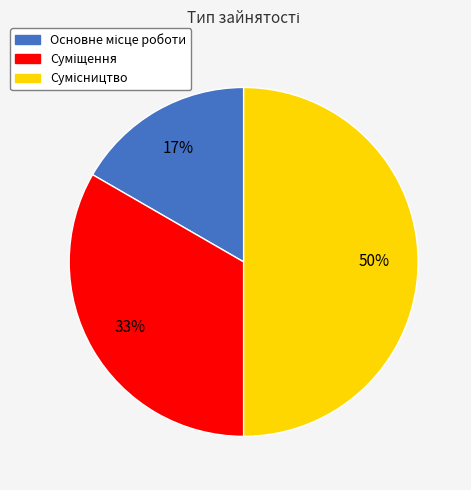

To the nearest percent, what is the average slice percentage?

33%